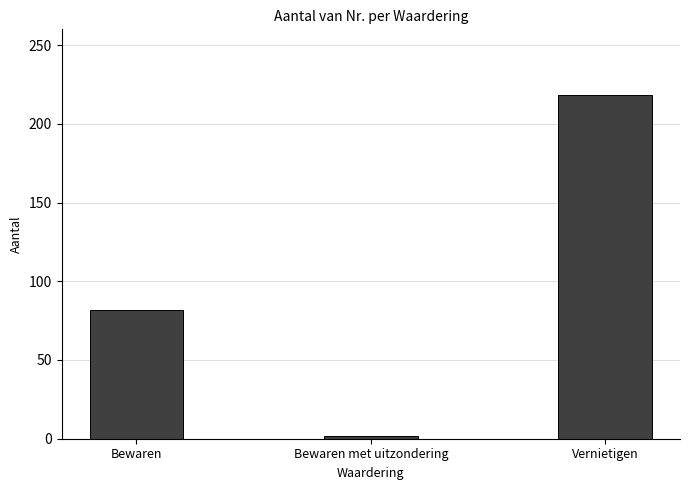

What is the average value?

101